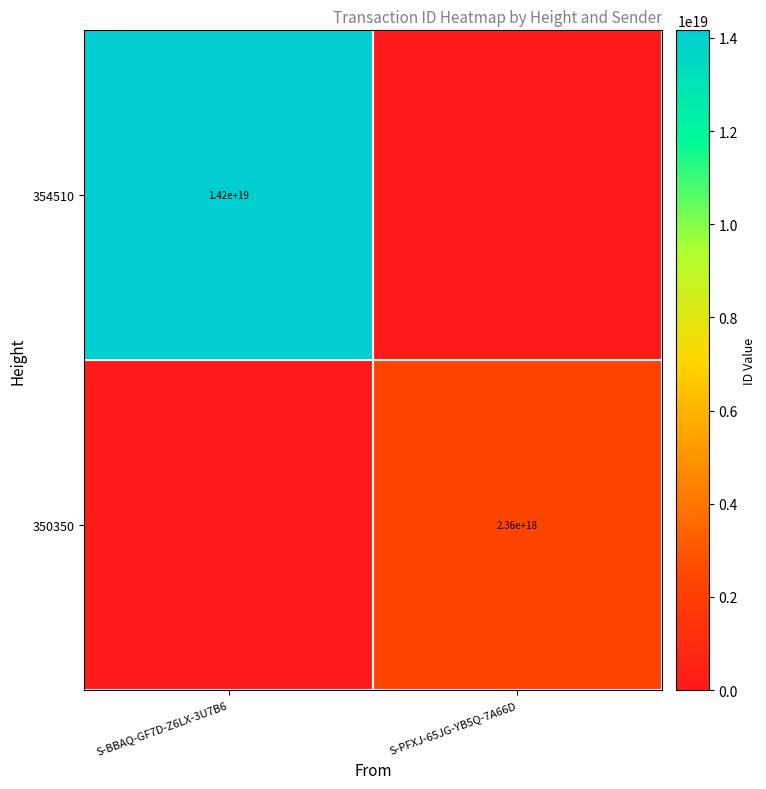

True or false: 350350 has a value of 3186493833867850752 at S-PFXJ-65JG-YB5Q-7A66D.

False